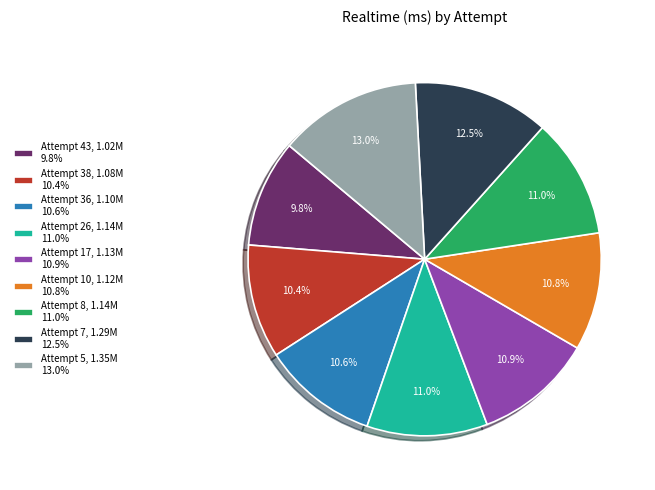

What portion of the pie excludes Attempt 7?

87.5%